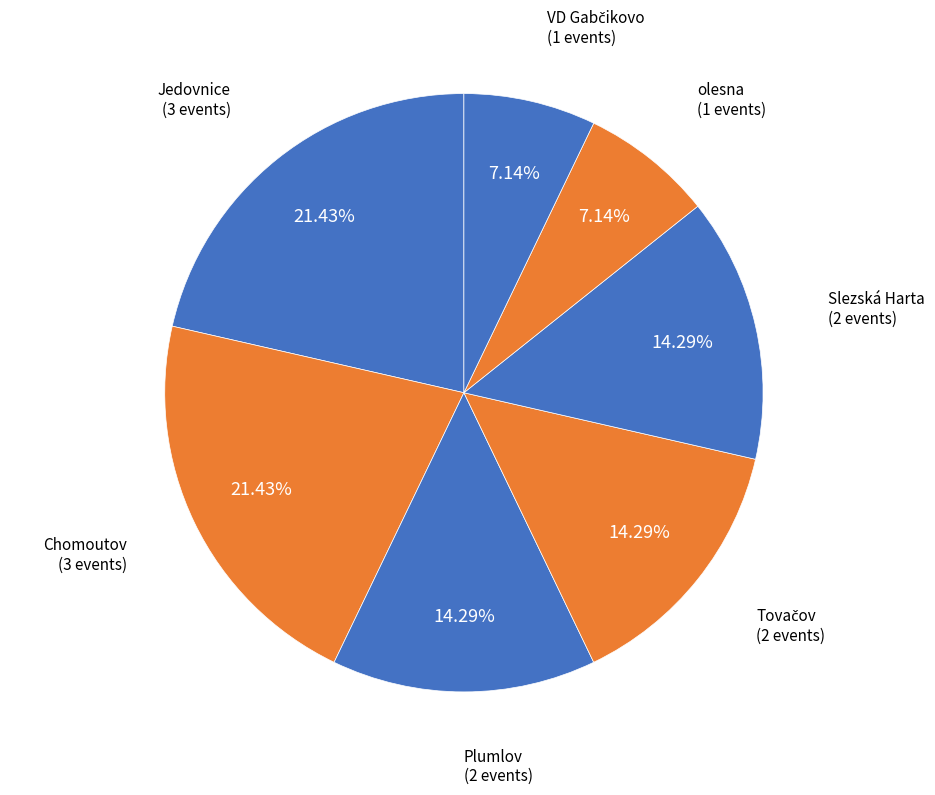

Is there a majority slice in this chart?

No